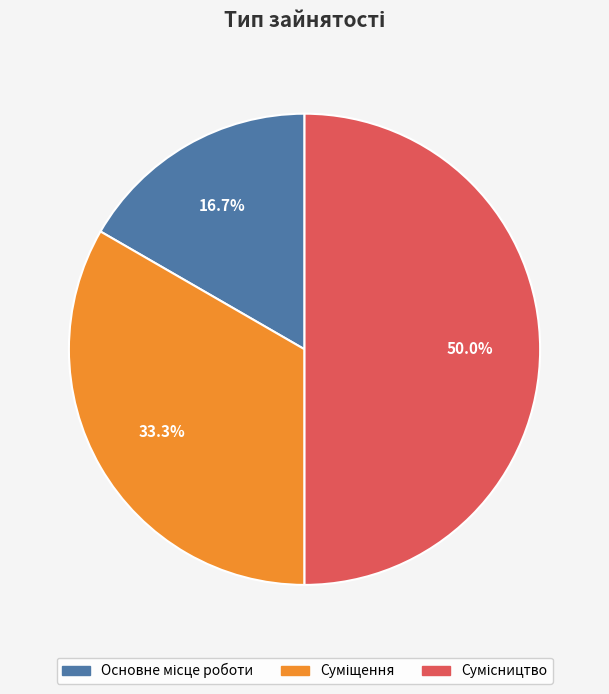

What portion of the pie excludes Основне місце роботи?

83.3%